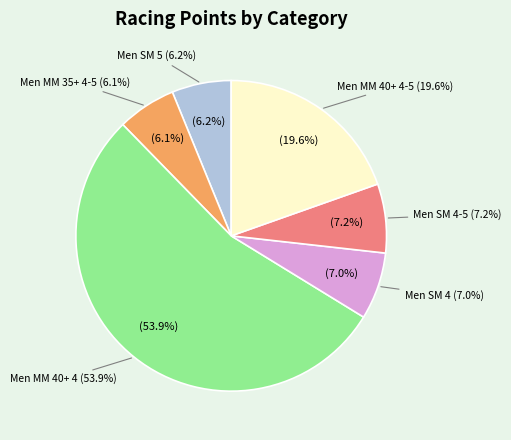

Which slice is the smallest?

Men MM 35+ 4-5